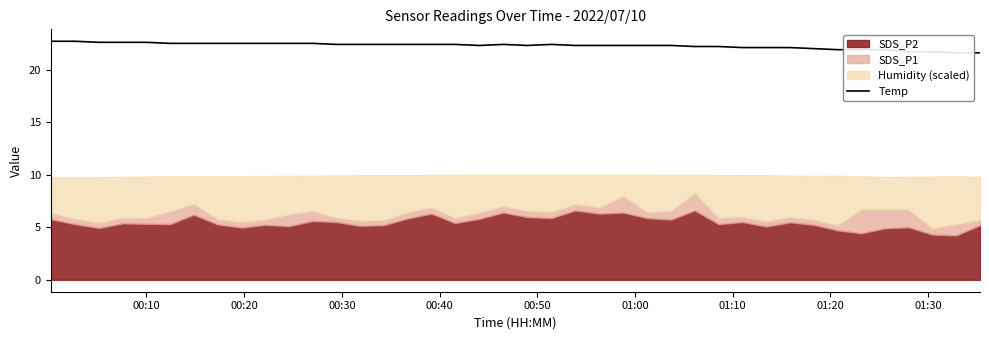

What is the difference between the second highest and minimum values?

1.1